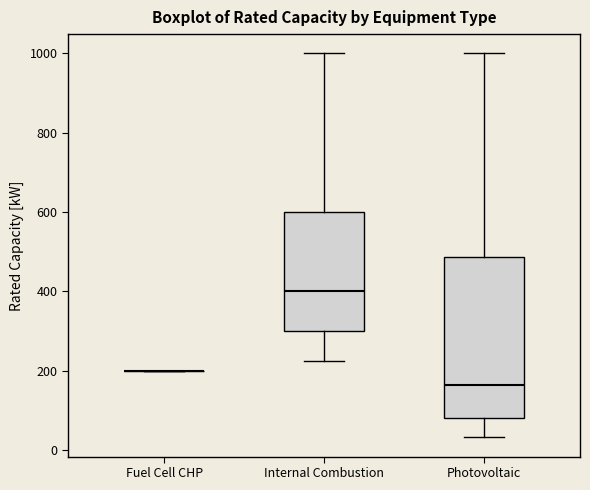

Reading left to right, transcribe this box plot: for each box, give where its median line is, the range the box spans, and where its two whiskers end, as read against the y-axis. The values are not printed on the chart, so give them approximately, as read against the axis.

Fuel Cell CHP: box collapsed to a line at 200, whiskers 200 to 200
Internal Combustion: median 400, box 300 to 600, whiskers 220 to 1000
Photovoltaic: median 160, box 80 to 480, whiskers 40 to 1000